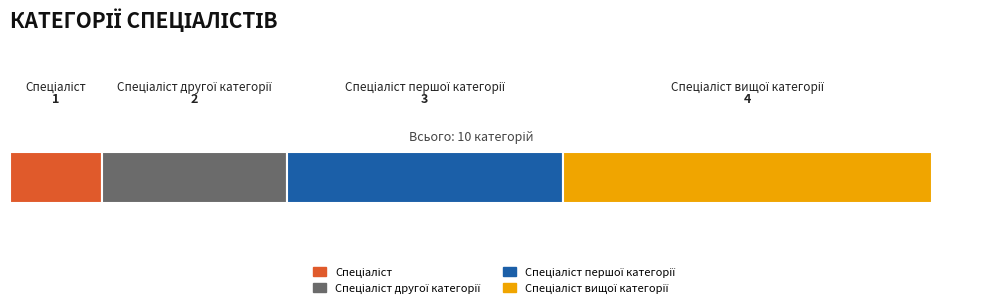

Reading left to right, transcribe all the data shown in this chart.

1	2	3	4